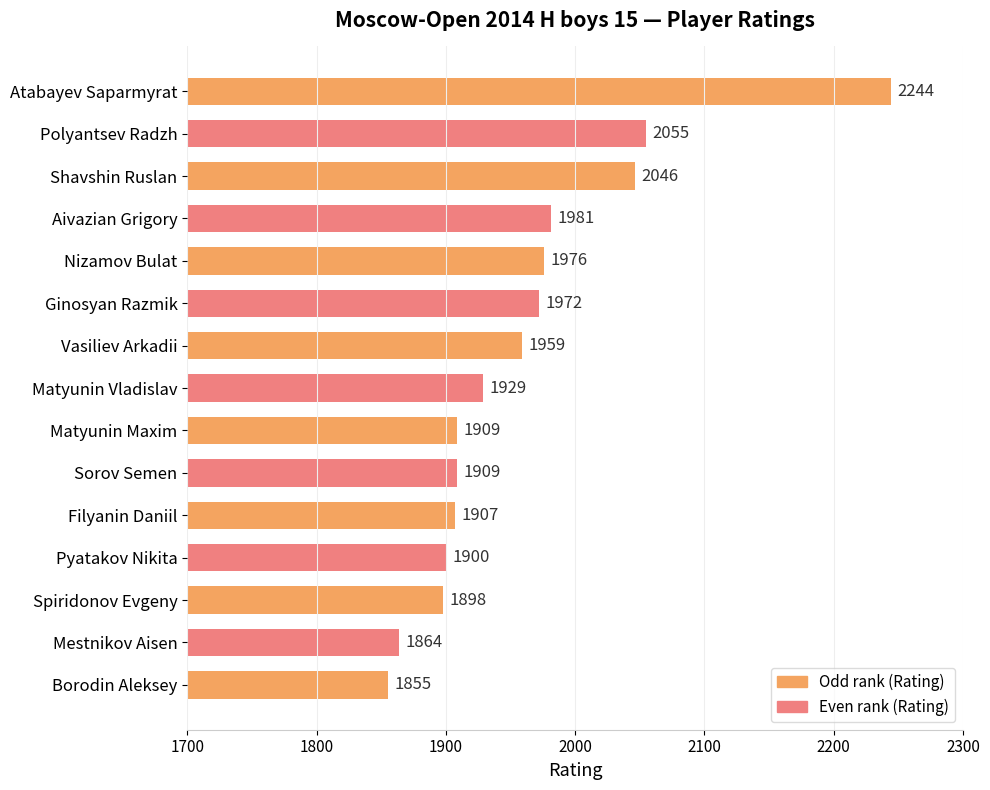

Where is the data nearest to the value 2049?

Shavshin Ruslan